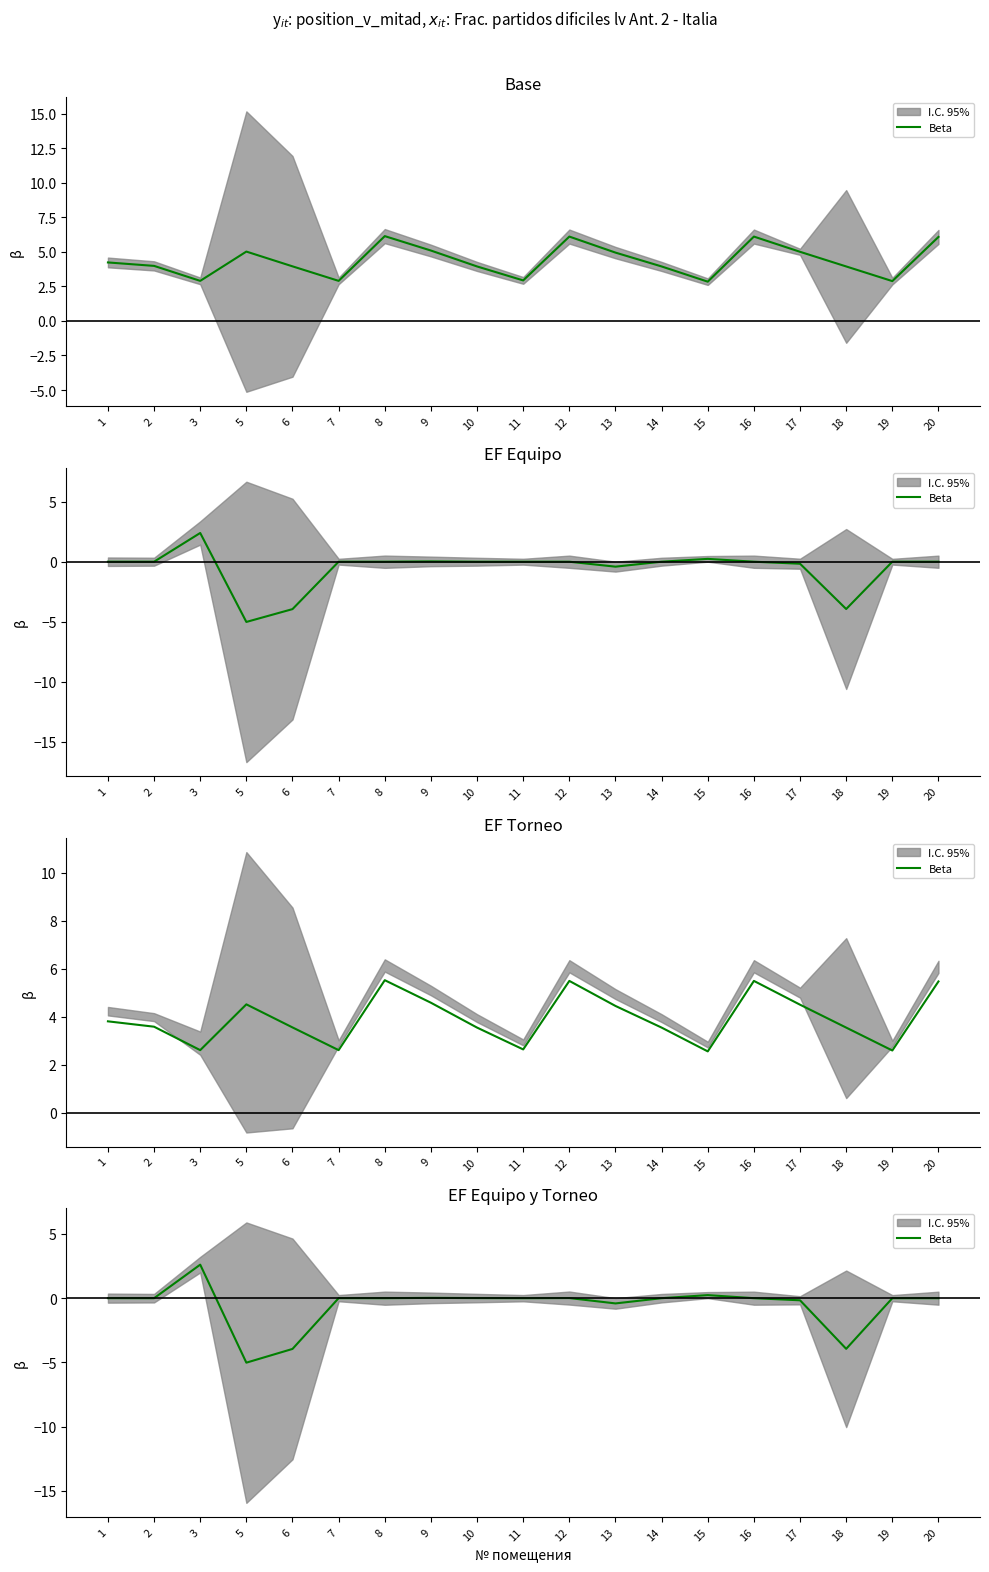

Reading left to right, what are all the values shown in this chart?

1=0.0	2=0.0	3=2.6	5=-5.0	6=-3.9	7=0.0	8=0.0	9=0.0	10=0.0	11=0.0	12=0.0	13=-0.4	14=0.0	15=0.2	16=0.0	17=-0.2	18=-3.9	19=0.0	20=0.0